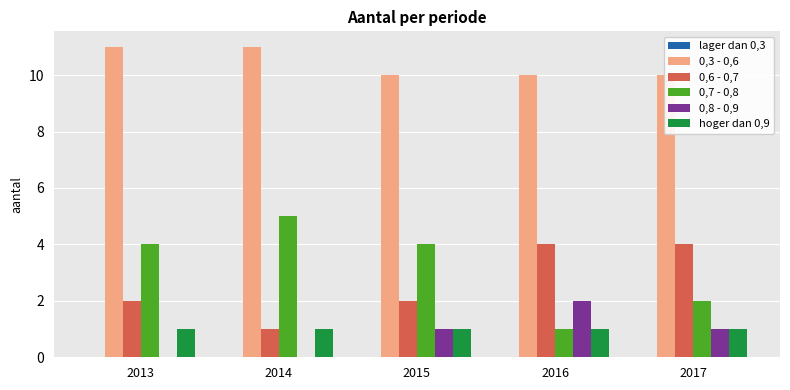

Does the chart contain stacked bars?

No